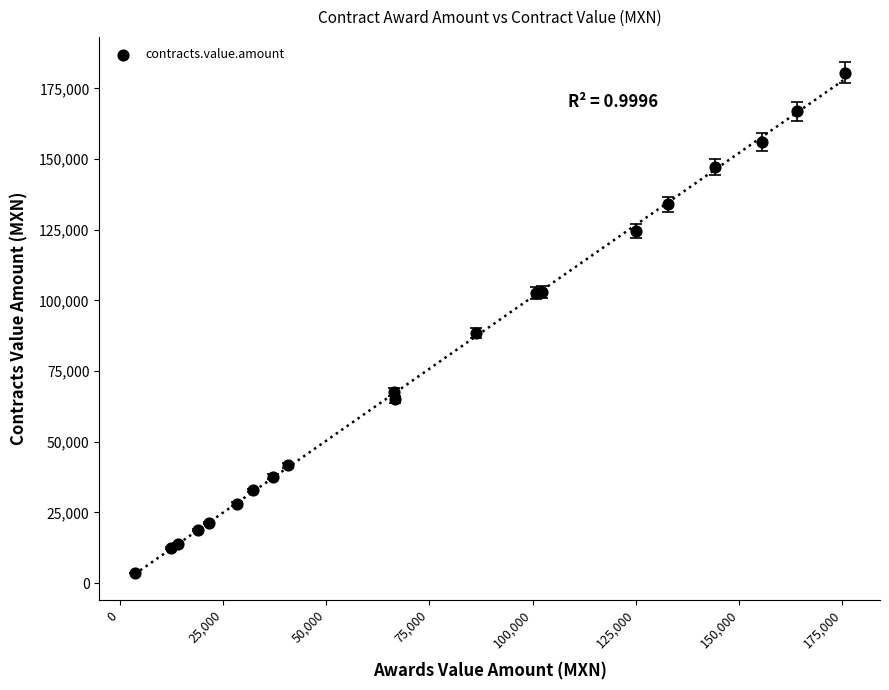

What Y value in the scatter plot is closest to 92074?

88561.1